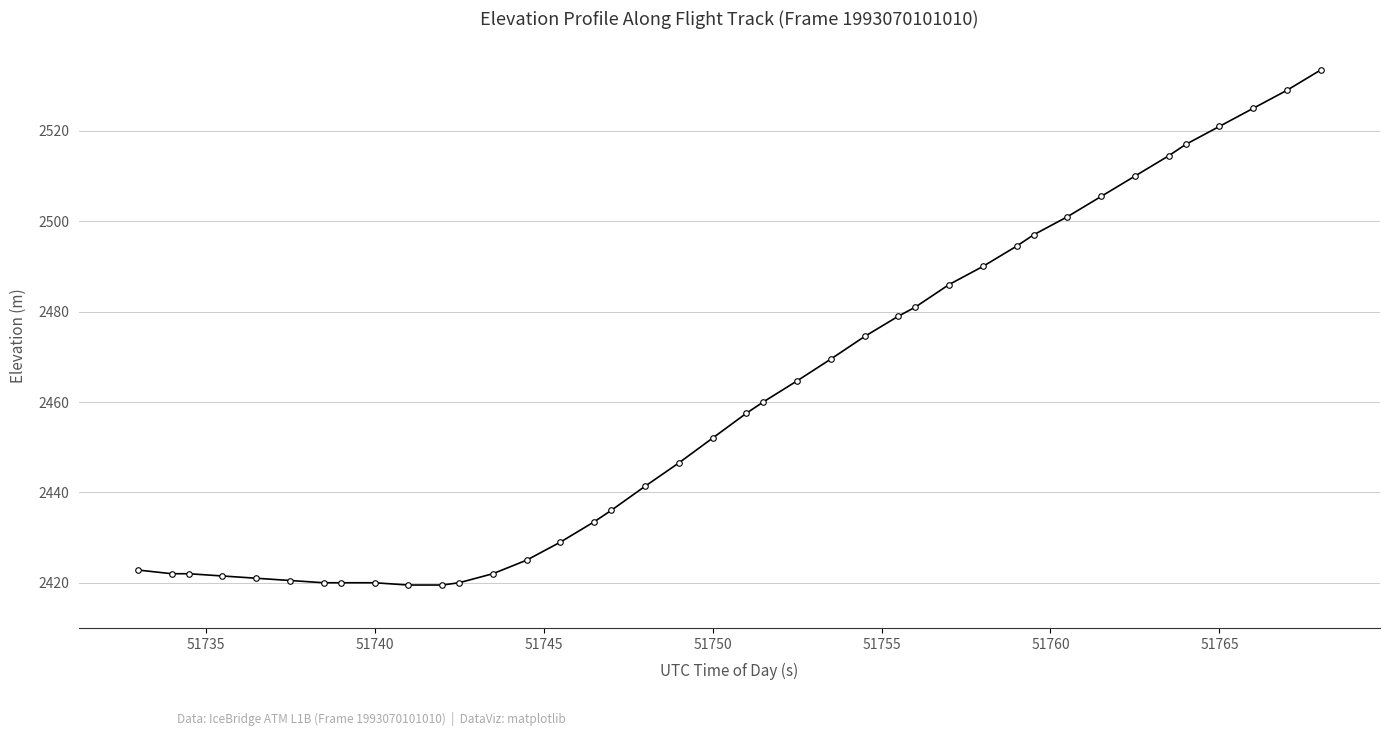

What is the value of the 13th point from the left?

2422.0